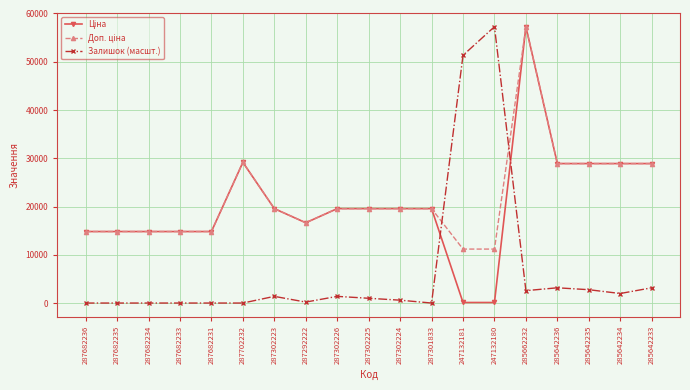

Does the chart have visible grid lines?

Yes